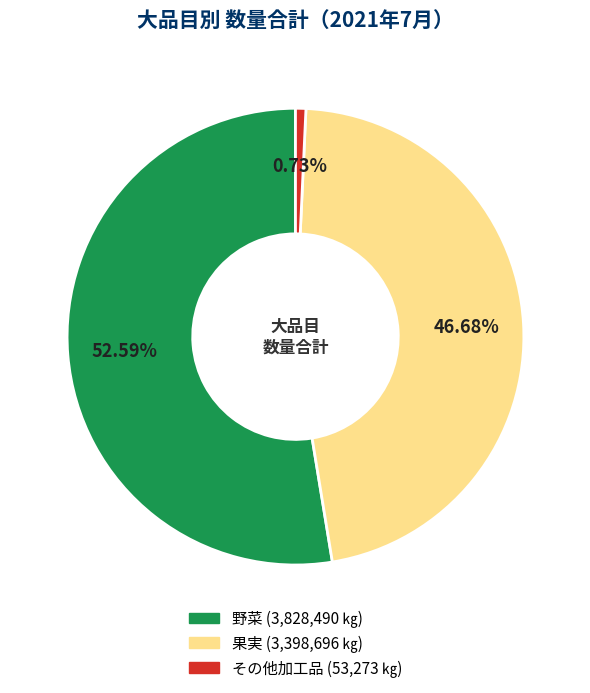

Which category has the biggest portion of the pie?

野菜